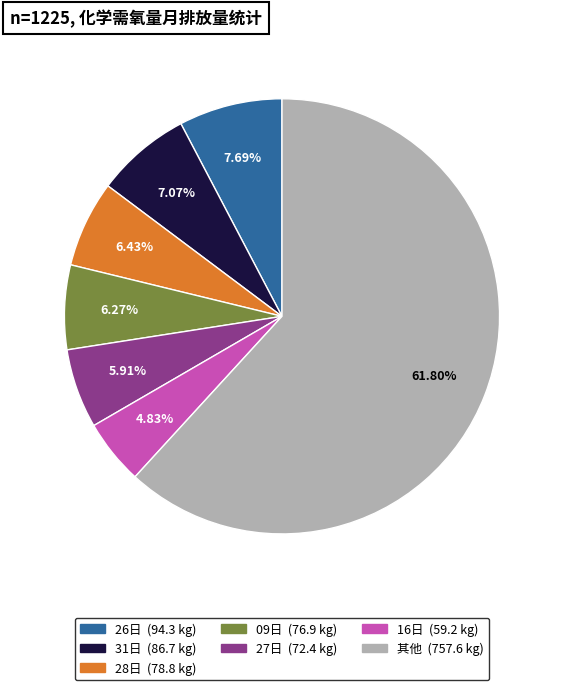

Is there any slice that represents more than half of the pie?

Yes